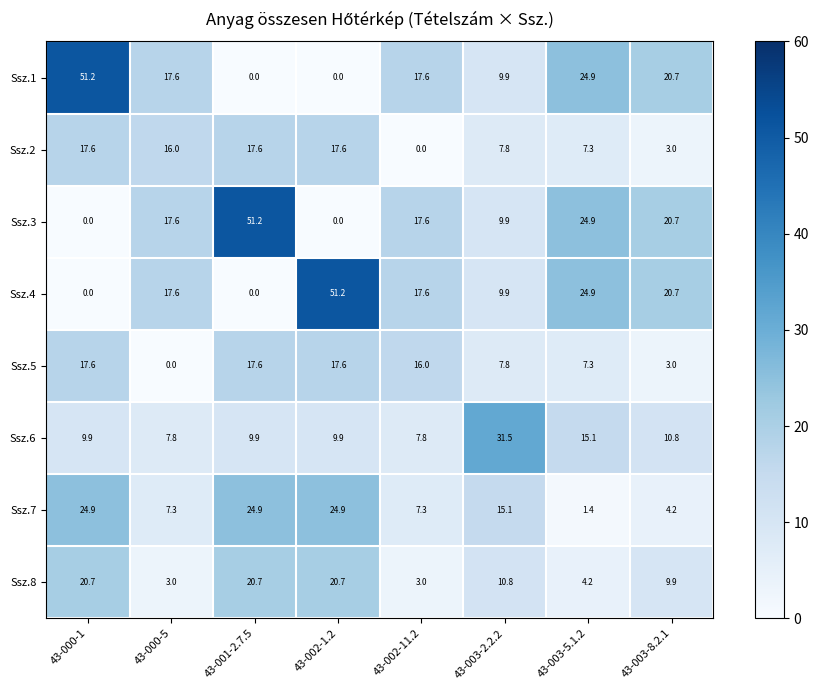

Between 43-000-5 and 43-002-1.2, which series saw the biggest shift?

Ssz.4